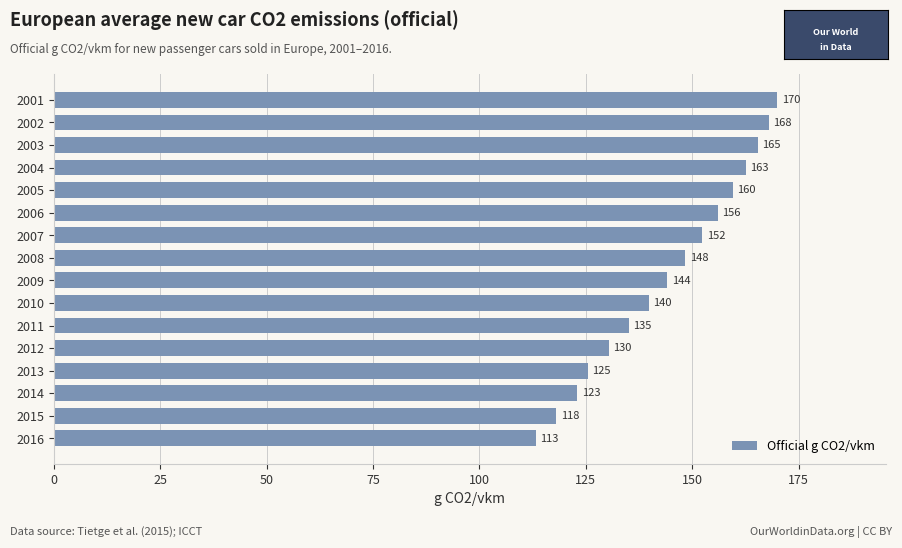

Where is the data nearest to the value 141?

2010